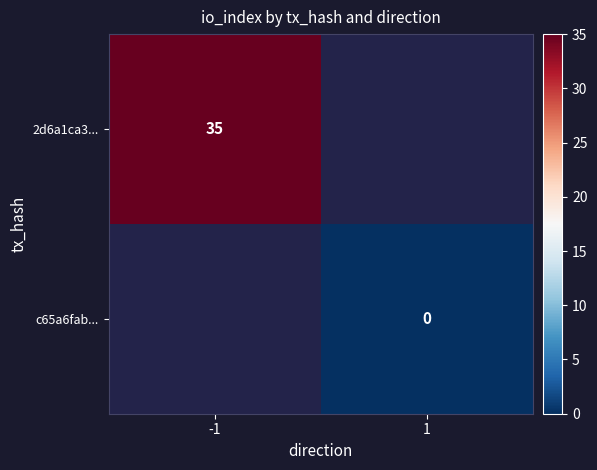

Is it true that 2d6a1ca3... equals 23 at -1?

False